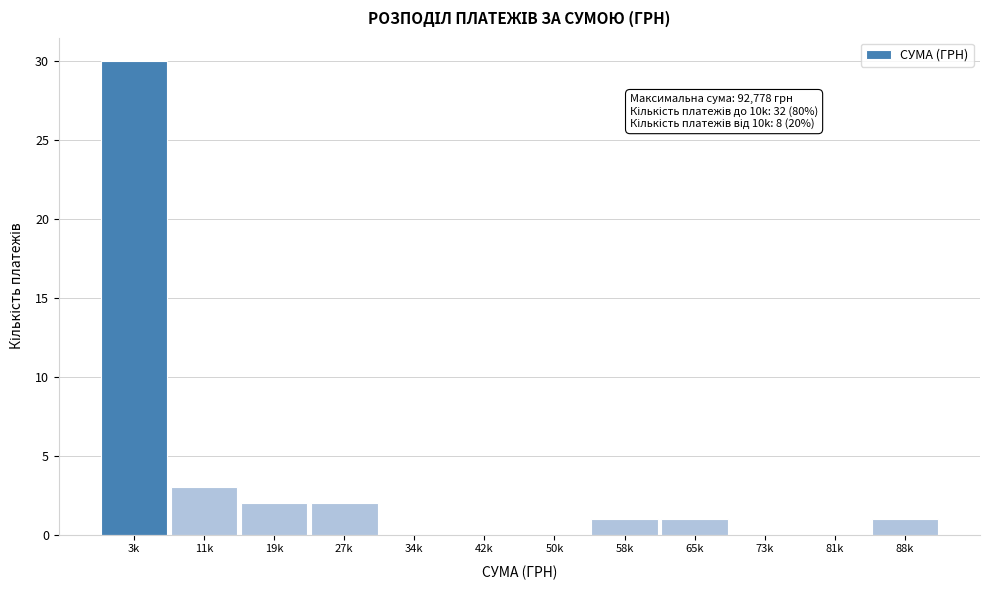

Reading left to right, what are all the values shown in this chart?

3k=30	11k=3	19k=2	27k=2	34k=0	42k=0	50k=0	58k=1	65k=1	73k=0	81k=0	88k=1